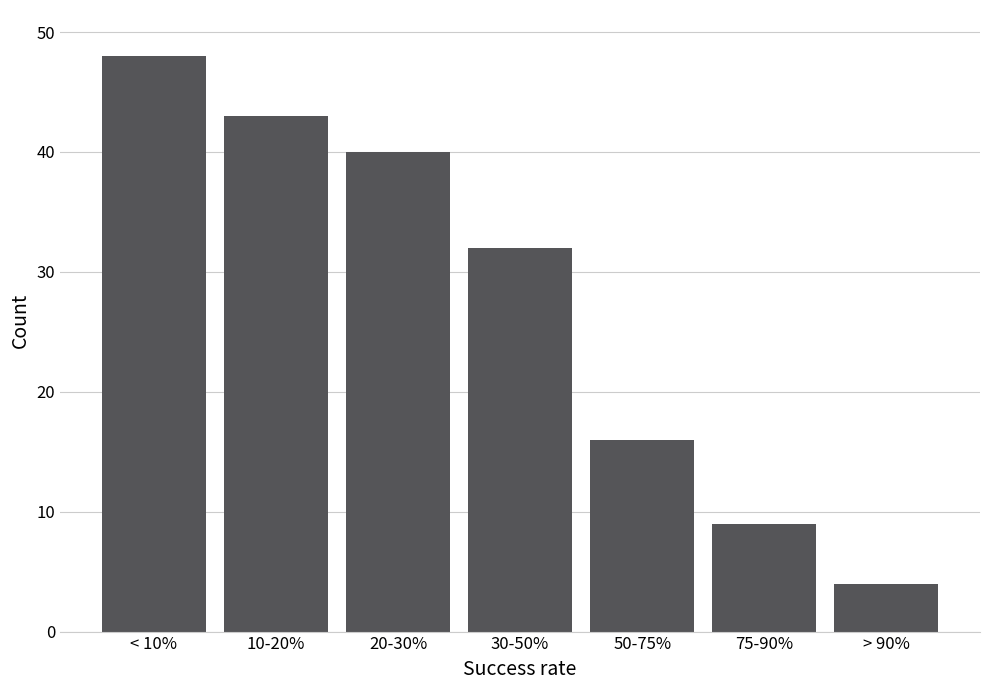

Reading left to right, transcribe all the data shown in this chart.

48	43	40	32	16	9	4